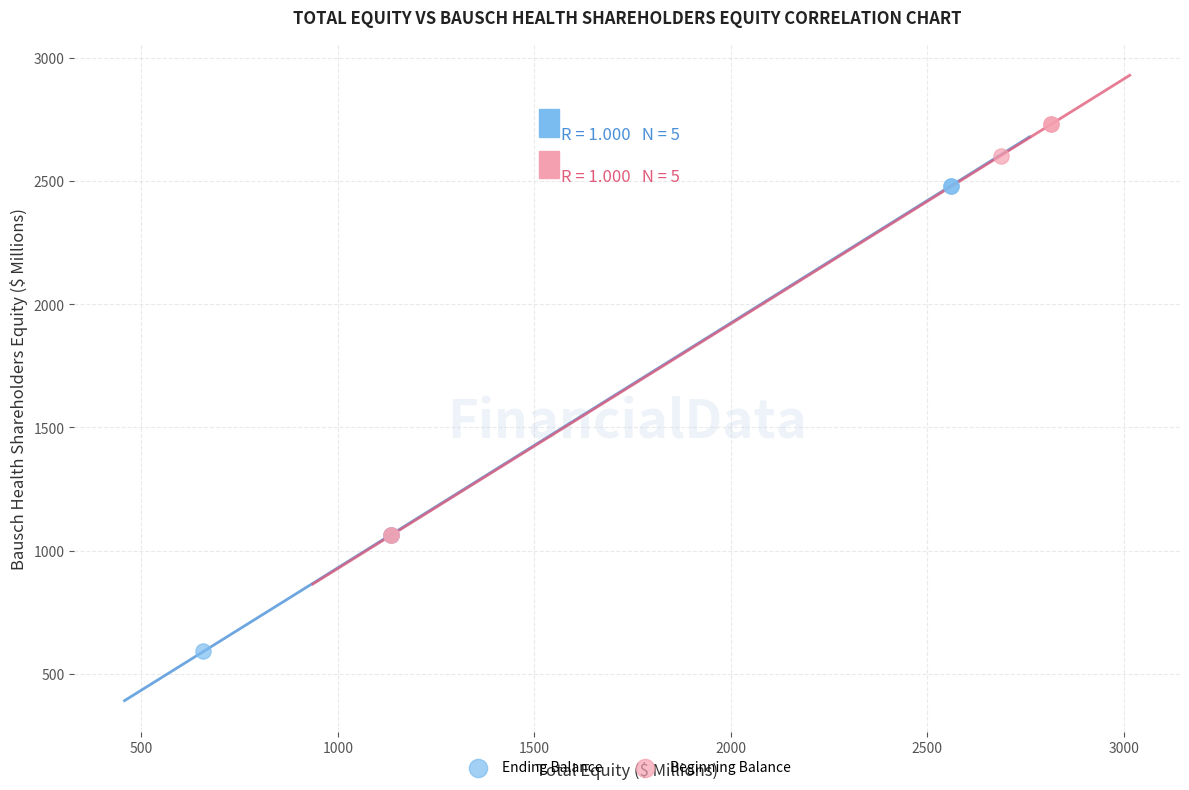

Which series has the widest spread of Y values?

Ending Balance